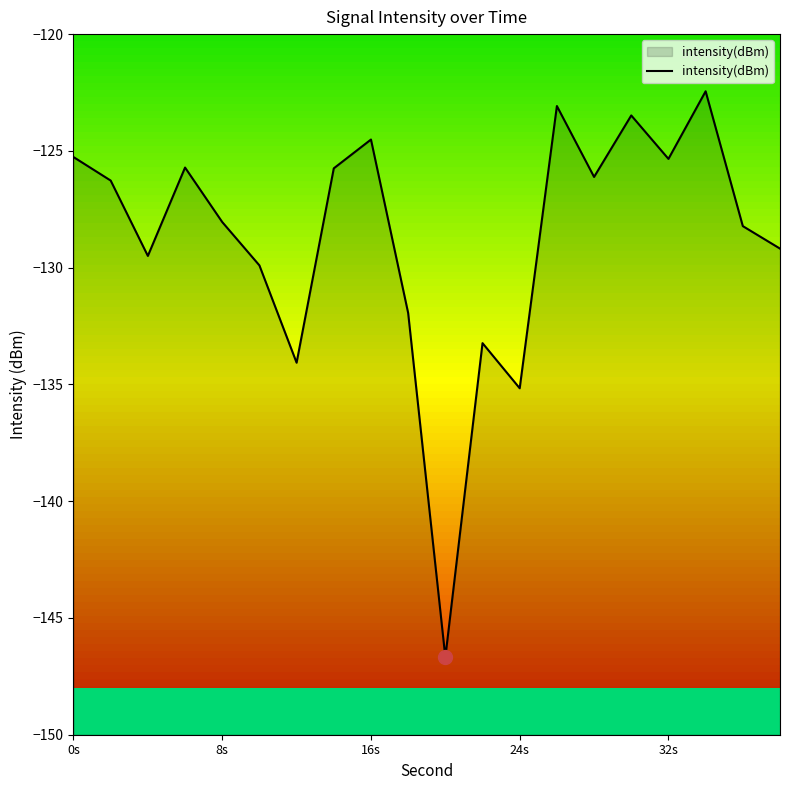

Reading left to right, transcribe all the data shown in this chart.

-125.3	-126.3	-129.5	-125.7	-128.0	-129.9	-134.1	-125.7	-124.5	-131.9	-146.7	-133.2	-135.2	-123.1	-126.1	-123.5	-125.3	-122.4	-128.2	-129.2